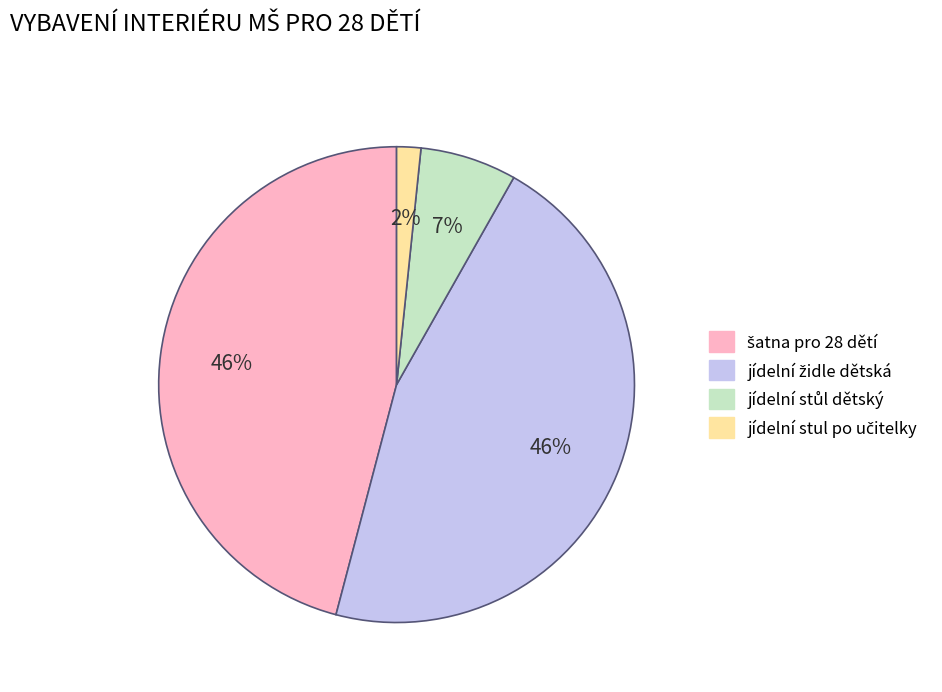

To the nearest percent, what is the average slice percentage?

25%